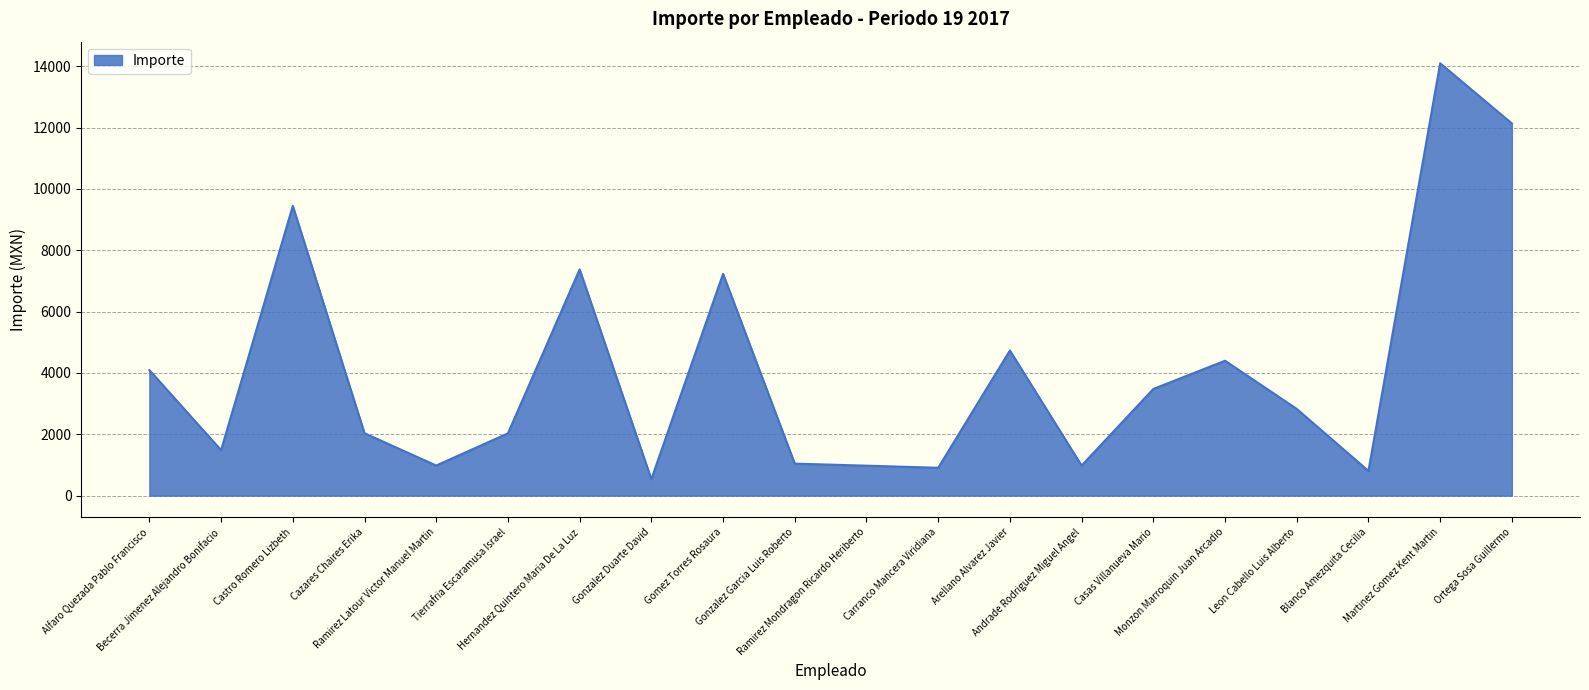

What is the sum of the values at Leon Cabello Luis Alberto and Gonzalez Garcia Luis Roberto?

3870.4